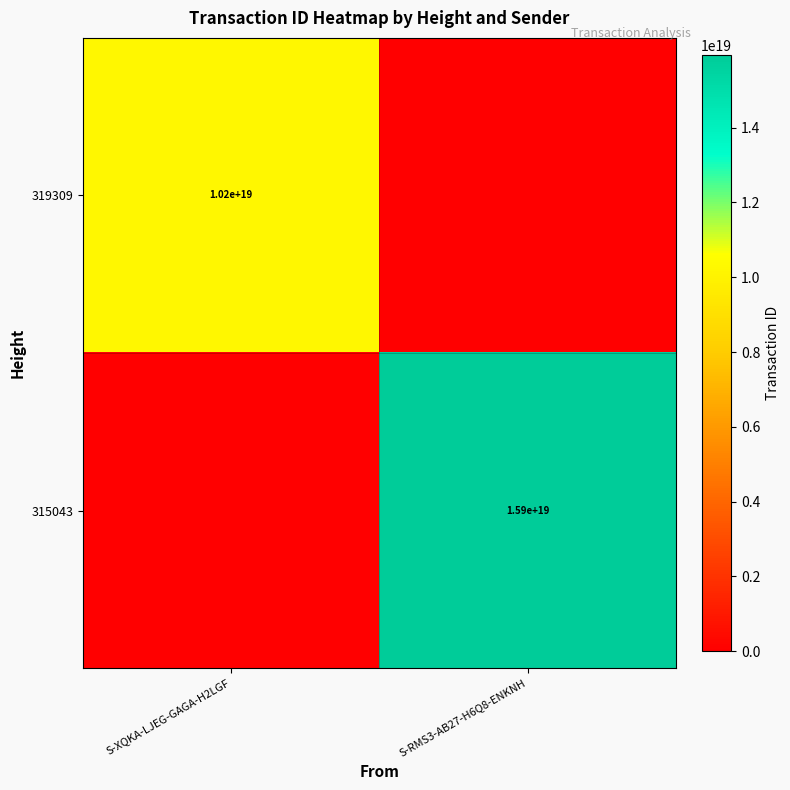

How many data points does each series have?

2